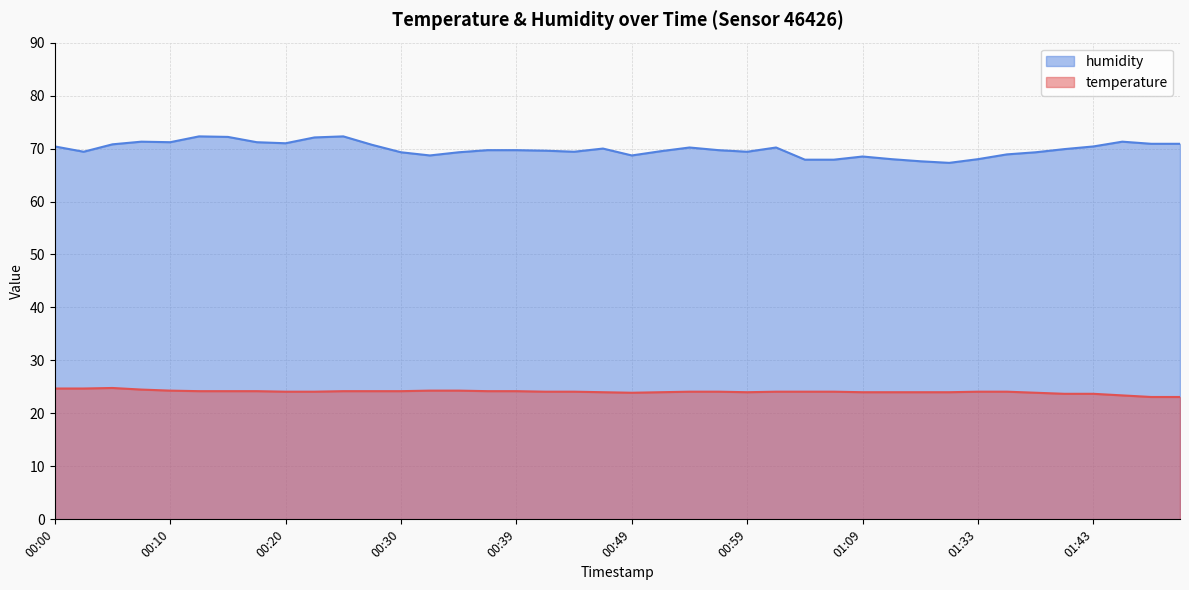

Rank the series at 01:14 from highest to lowest value.

humidity, temperature